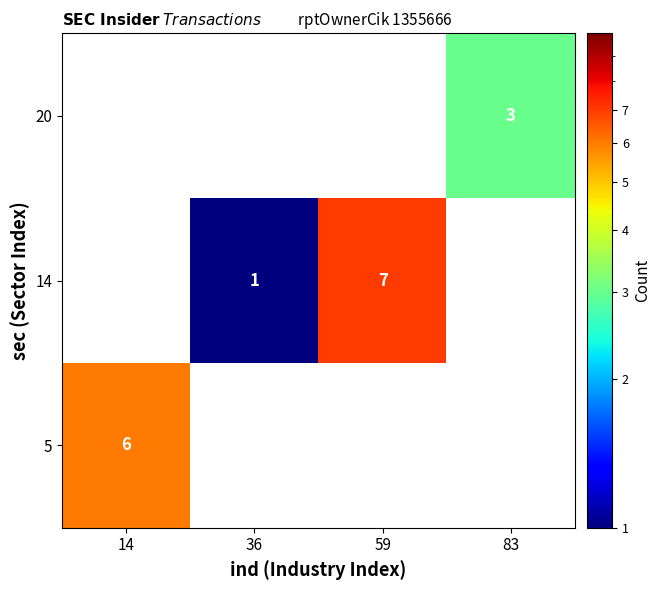

Is it true that 20 equals 3 at 83?

True